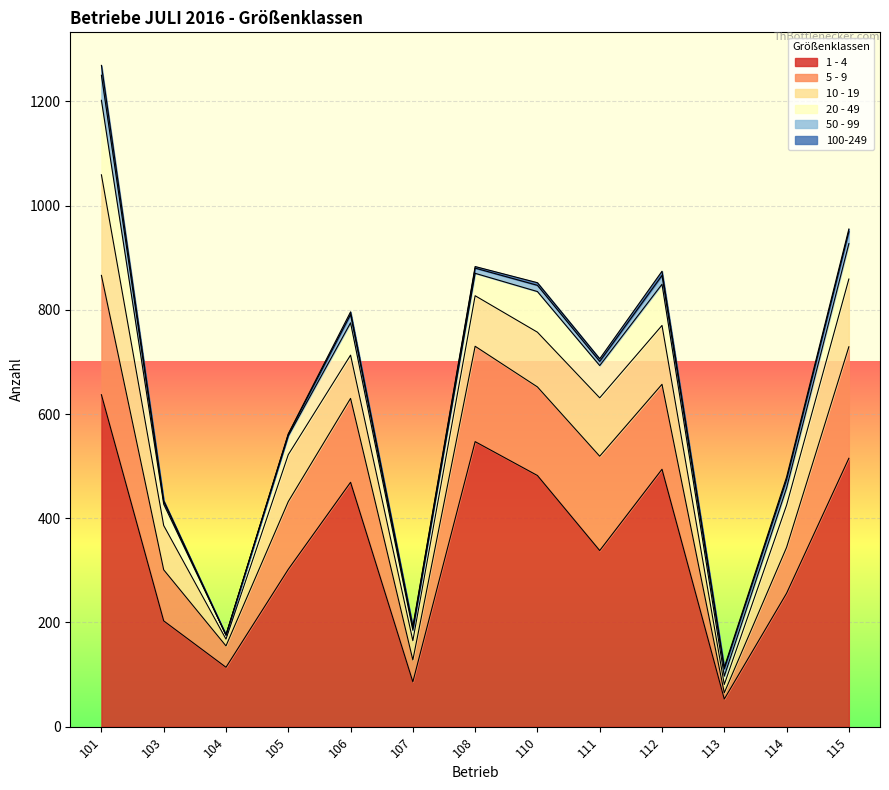

Reading right to left, what are all the values shown in this chart?

1 - 4: 115=515	114=256	113=53	112=494	111=338	110=482	108=547	107=86	106=469	105=302	104=114	103=203	101=637
5 - 9: 115=214	114=88	113=12	112=163	111=181	110=170	108=183	107=42	106=161	105=130	104=41	103=98	101=229
10 - 19: 115=130	114=81	113=16	112=113	111=112	110=105	108=97	107=37	106=83	105=90	104=13	103=85	101=193
20 - 49: 115=68	114=33	113=16	112=79	111=62	110=78	108=43	107=20	106=62	105=36	104=8	103=41	101=143
50 - 99: 115=23	114=16	113=14	112=17	111=8	110=12	108=10	107=5	106=16	105=3	104=0	103=5	101=48
100-249: 115=5	114=5	113=3	112=8	111=5	110=5	108=3	107=2	106=5	105=1	104=0	103=2	101=19